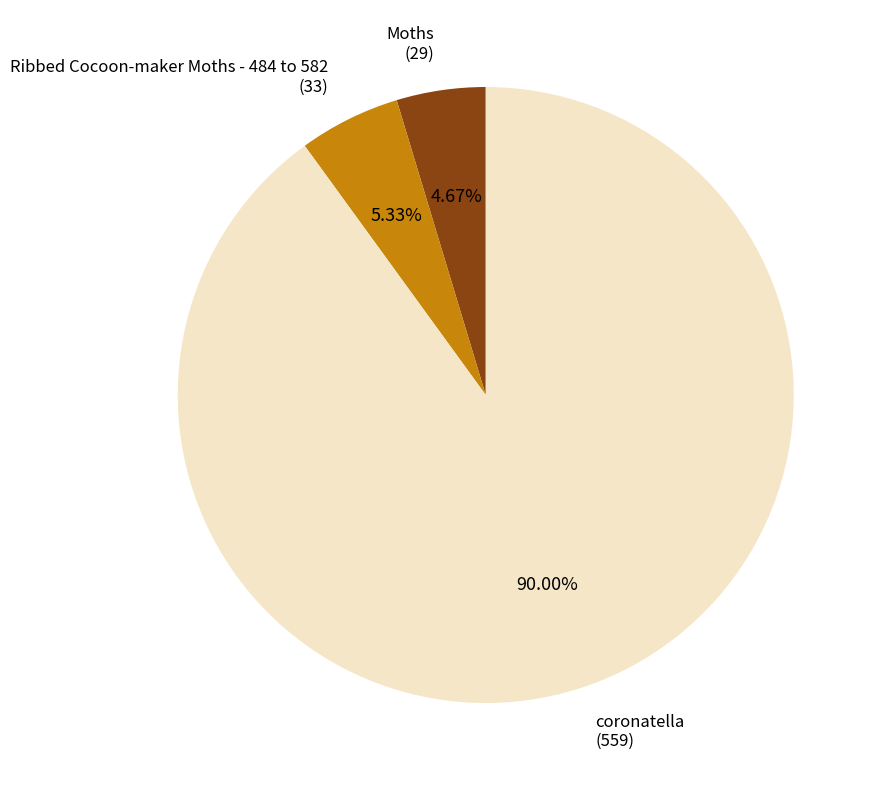

The Ribbed Cocoon-maker Moths - 484 to 582 slice represents 16% of the pie. True or false?

False